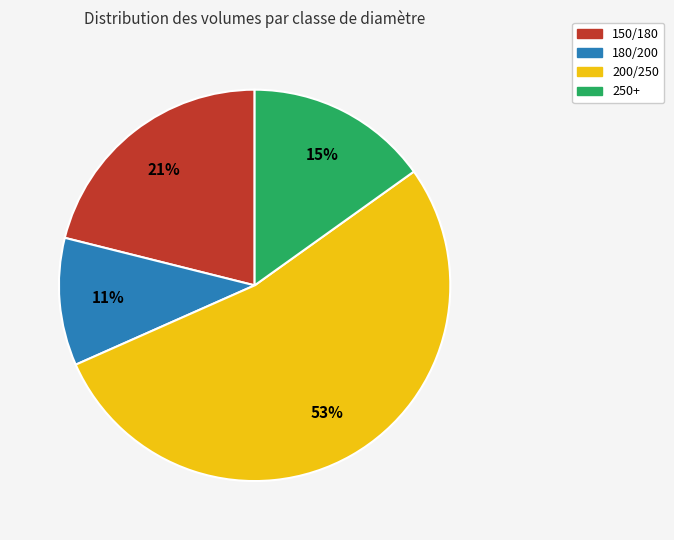

To the nearest percent, what is the average slice percentage?

25%